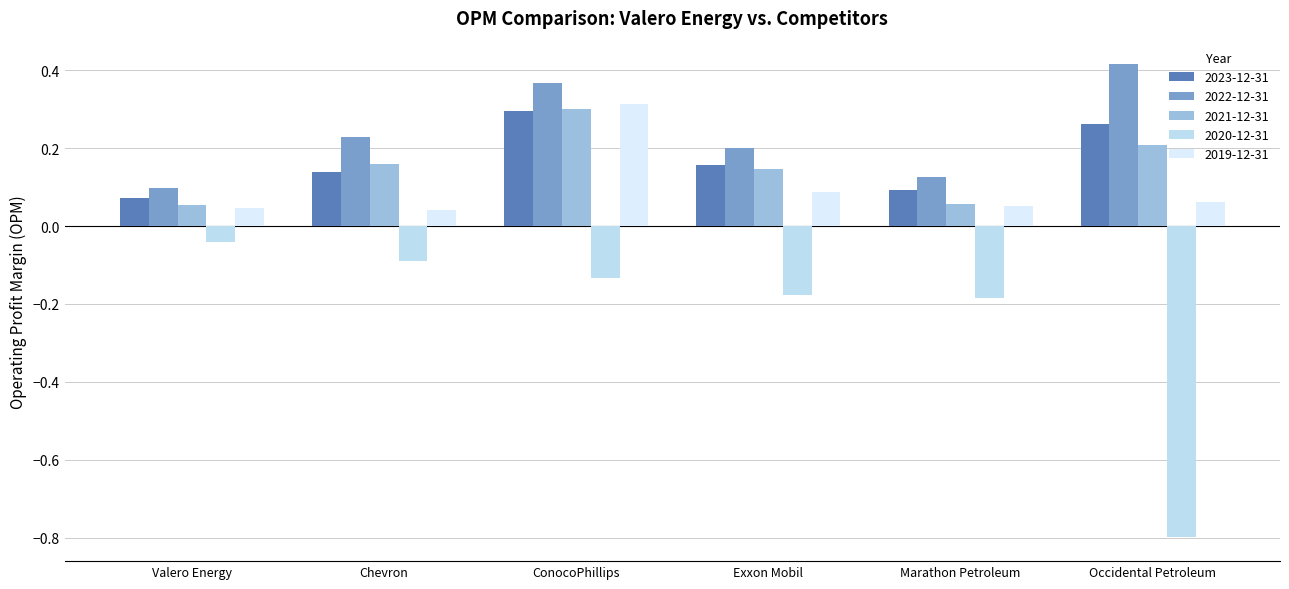

Count the 2019-12-31 values in the range 0 to 1.

6